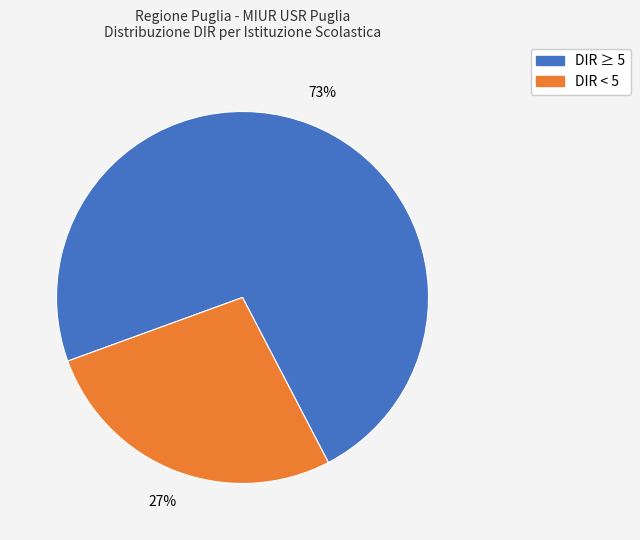

To the nearest percent, what is the average slice percentage?

50%